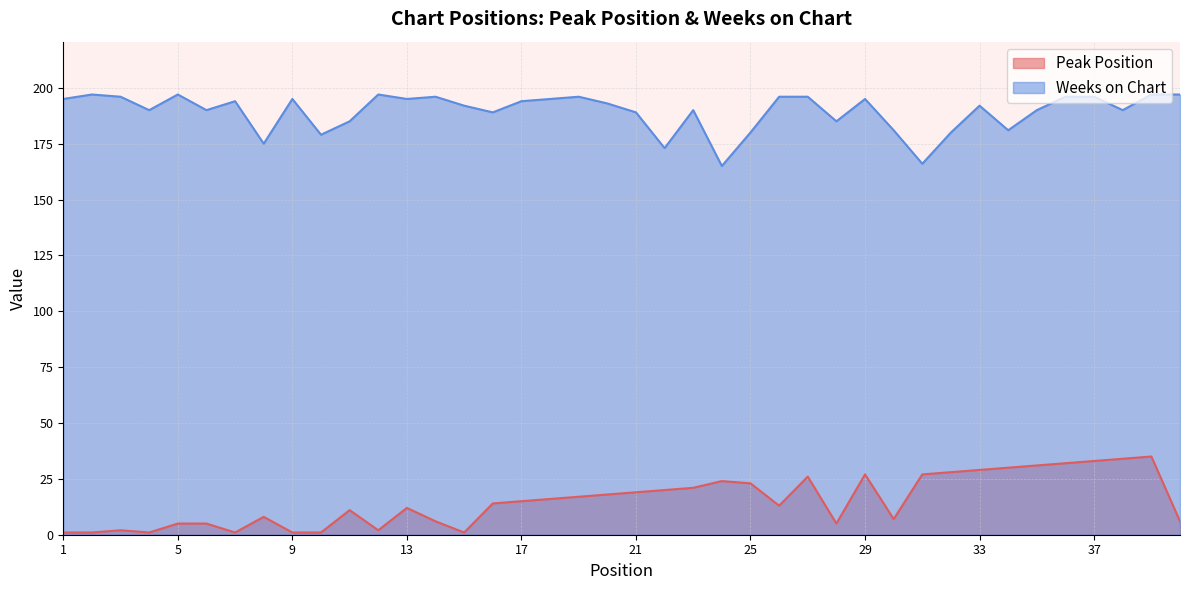

What is the difference between the maximum and minimum values in the Weeks on Chart series?

32